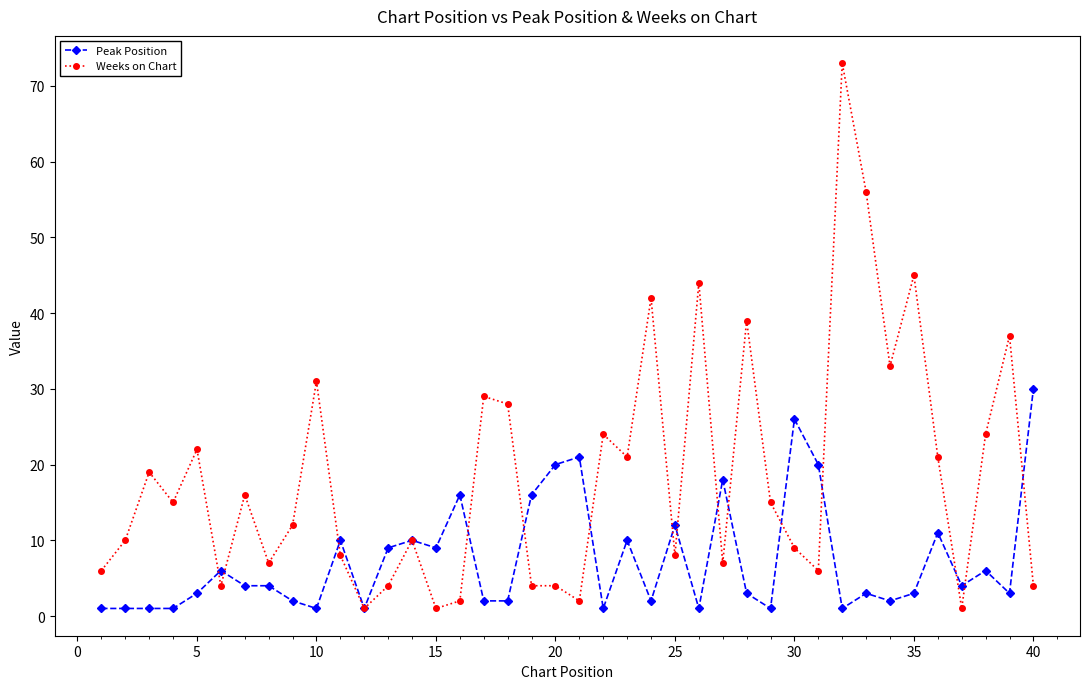

True or false: Weeks on Chart has more than 2 interior local peaks.

True